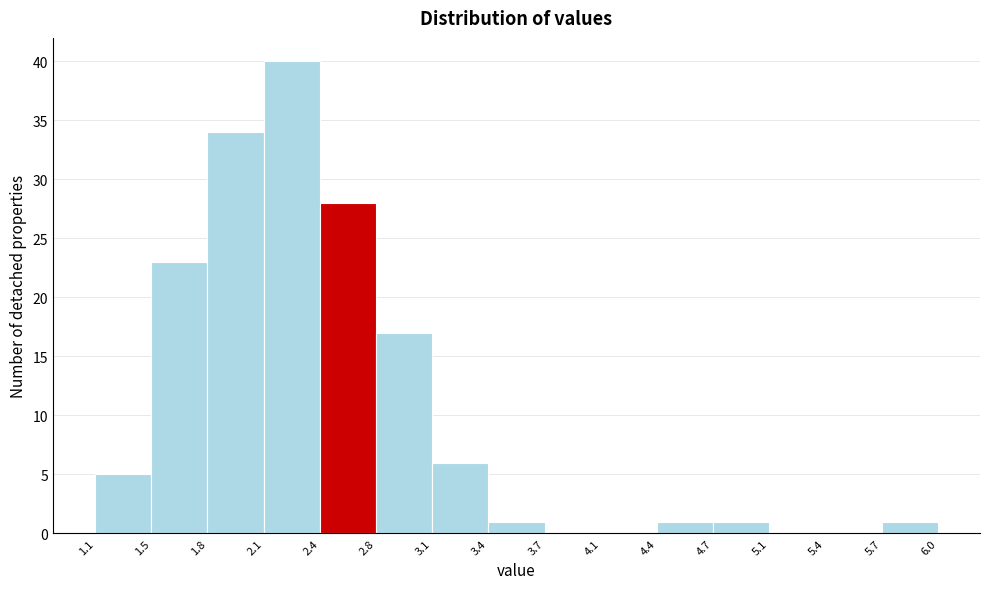

What is the height of the bar covering 3.4 to 3.7 on the x-axis? The values are not printed on the chart, so give them approximately, as read against the axis.

1